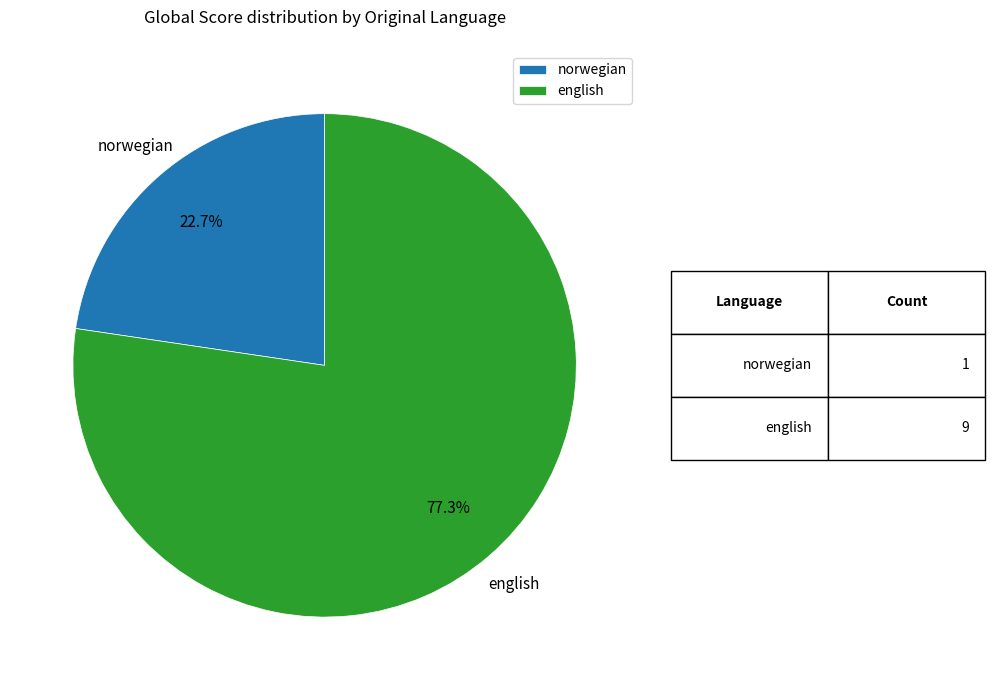

Rank the categories by value from highest to lowest.

english, norwegian